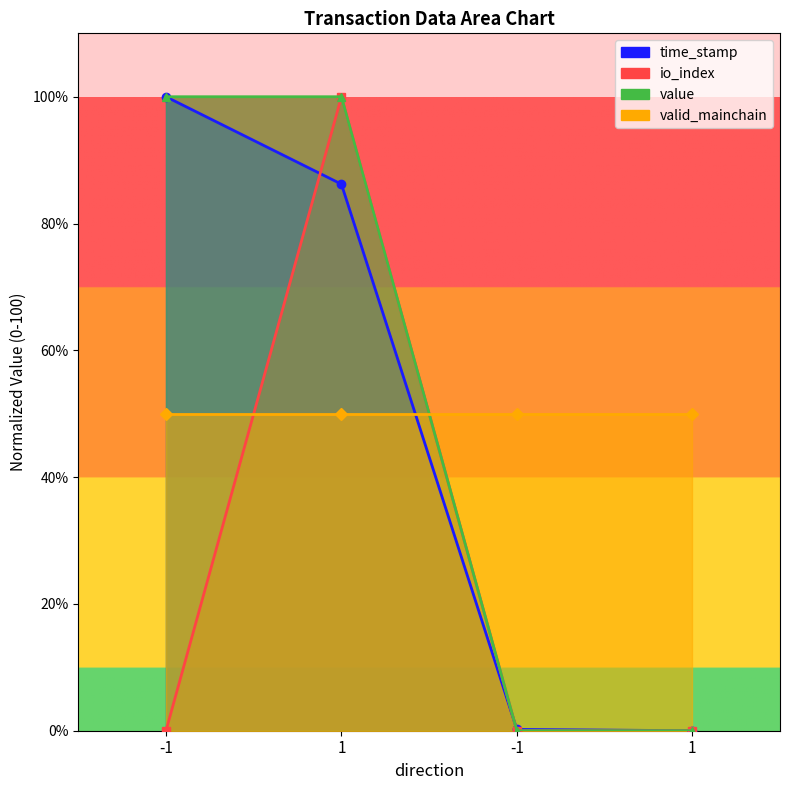

The value of time_stamp at -1 is 0.3. True or false?

False